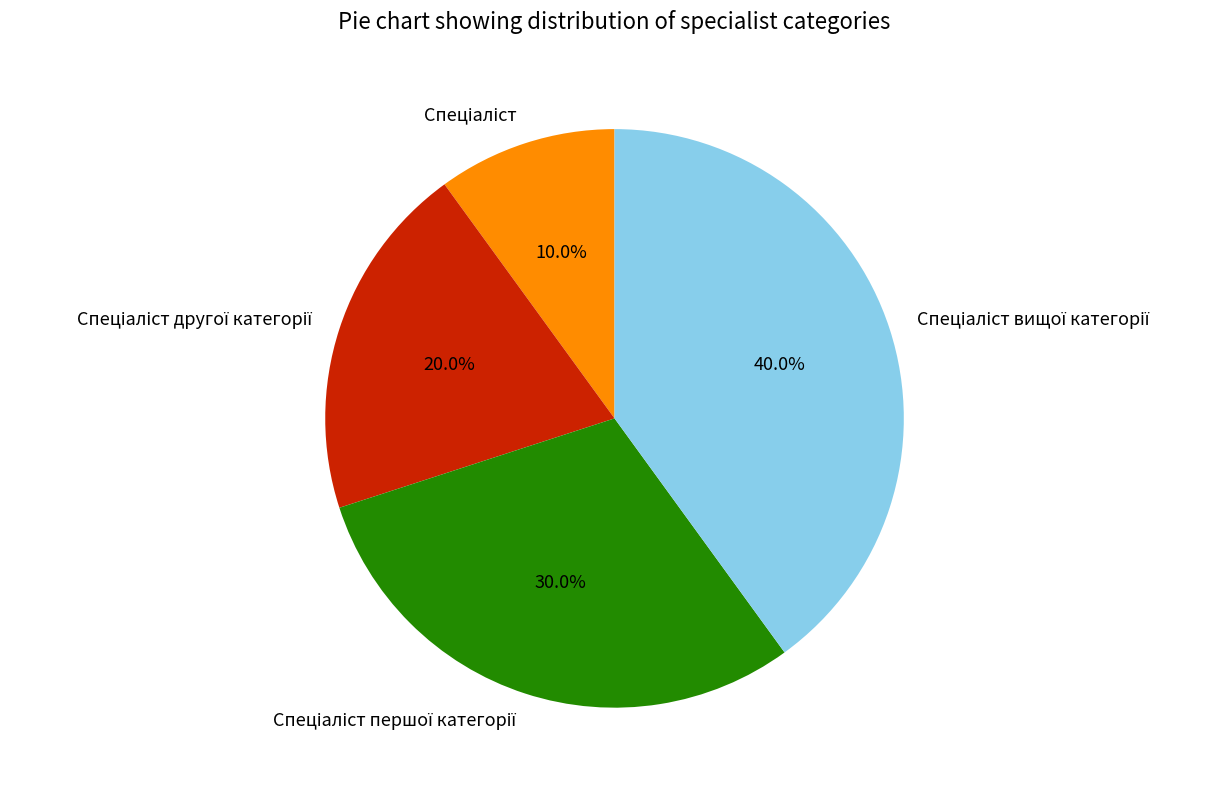

Is there a majority slice in this chart?

No